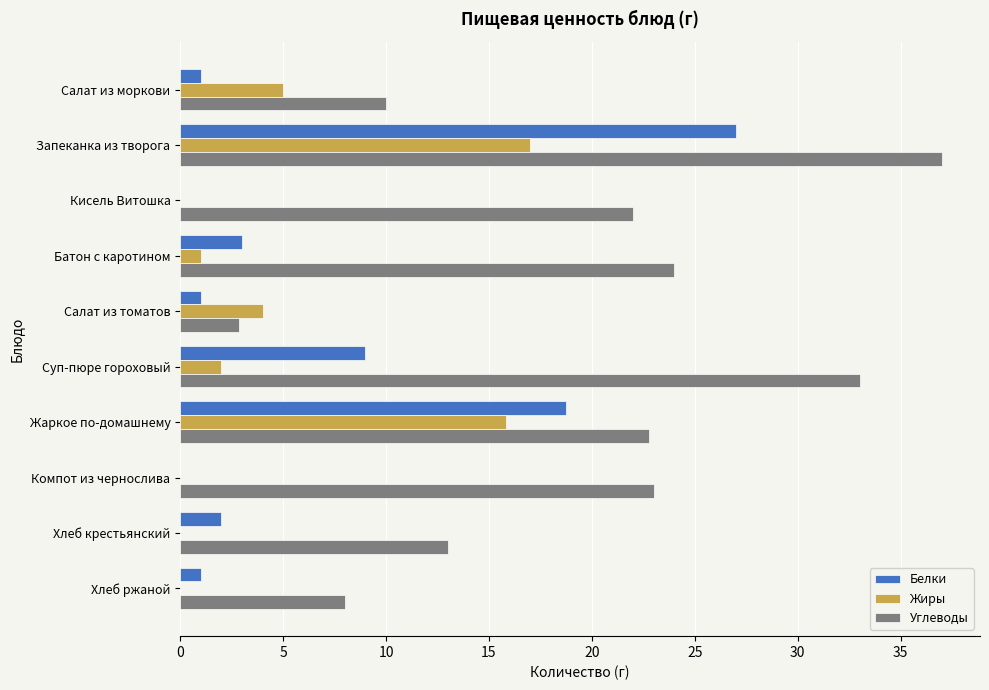

Is the value of Углеводы at Хлеб крестьянский greater than the value of Жиры at Компот из чернослива?

Yes